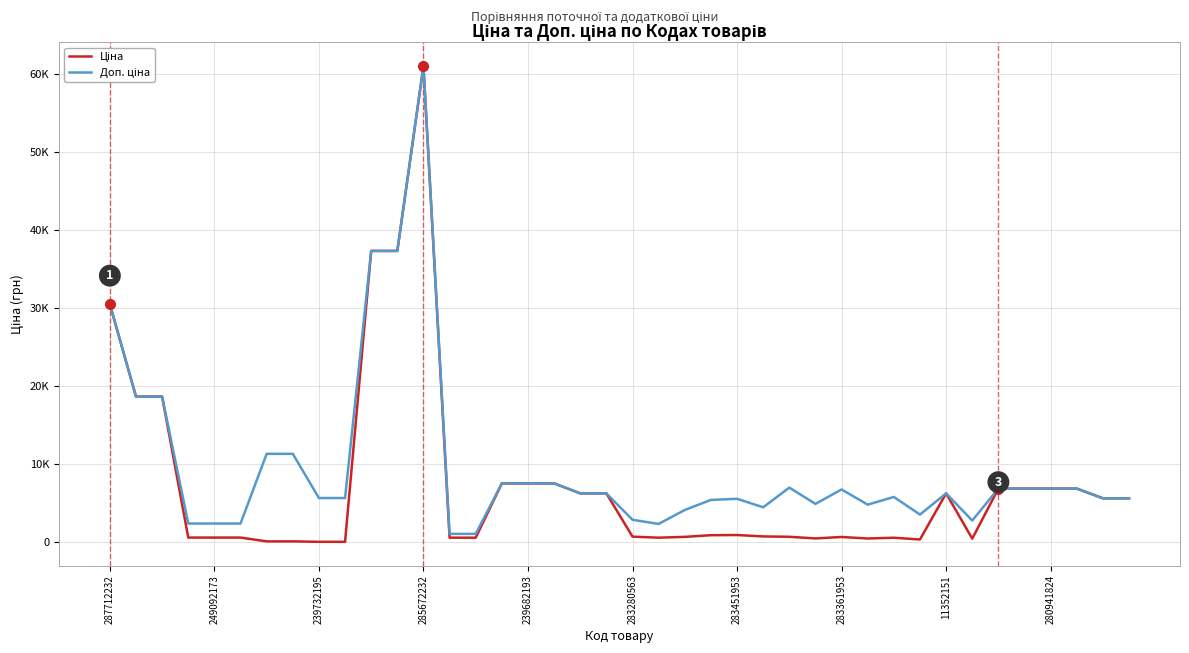

What is the value of the Ціна point at the 11th from the left?

37343.0